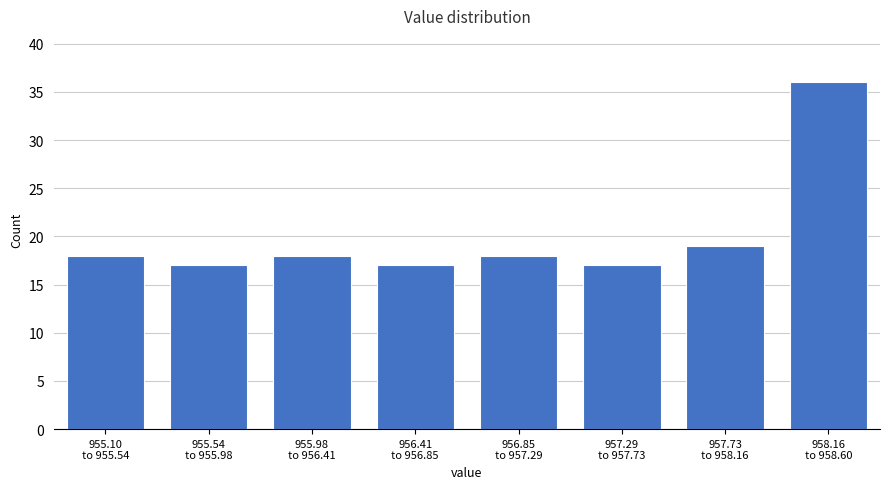

Reading left to right, transcribe all the data shown in this chart.

18	17	18	17	18	17	19	36